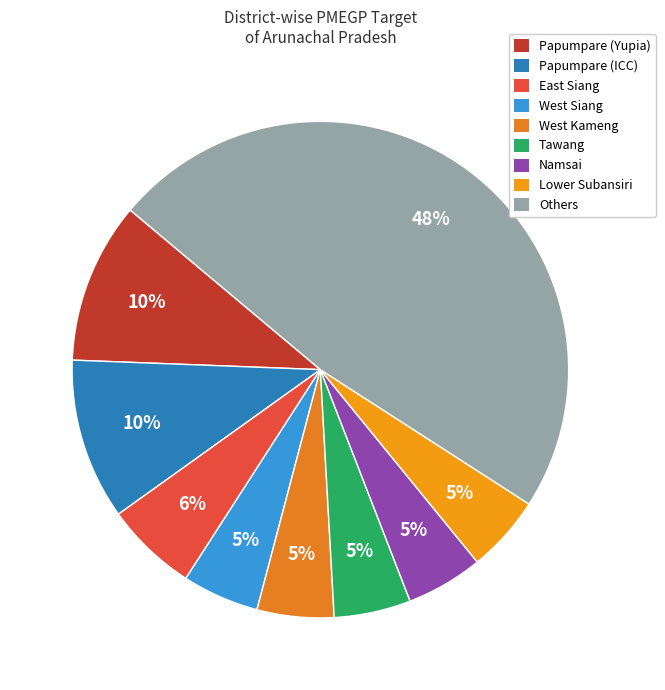

Count the number of slices in the pie.

9